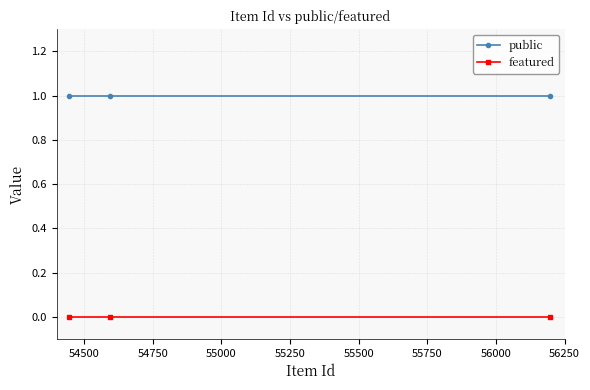

Is this an area chart (filled region under the line)?

No